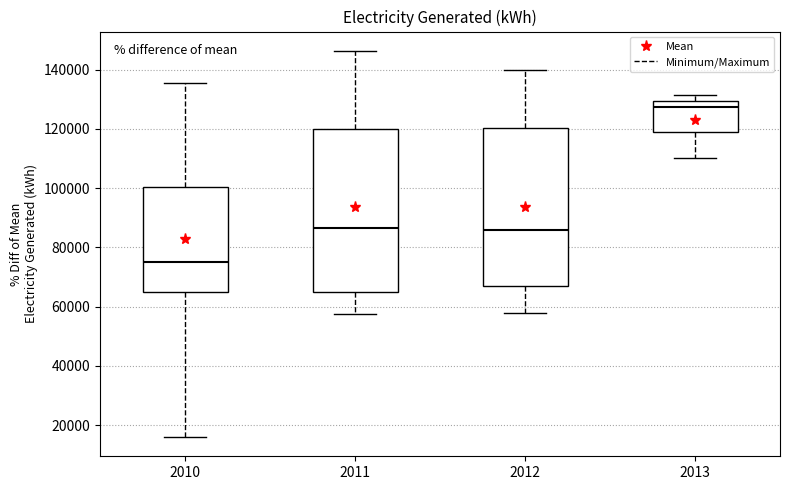

Reading left to right, transcribe this box plot: for each box, give where its median line is, the range the box spans, and where its two whiskers end, as read against the y-axis. The values are not printed on the chart, so give them approximately, as read against the axis.

2010: median 74000, box 64000 to 100000, whiskers 16000 to 136000
2011: median 86000, box 66000 to 120000, whiskers 58000 to 146000
2012: median 86000, box 68000 to 120000, whiskers 58000 to 140000
2013: median 128000, box 118000 to 130000, whiskers 110000 to 132000